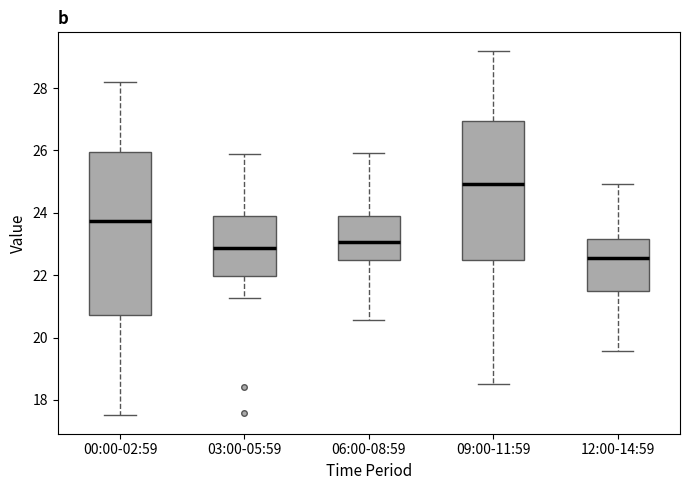

Where is the lower edge of the box for 12:00-14:59 on the y-axis? The values are not printed on the chart, so give them approximately, as read against the axis.

21.6